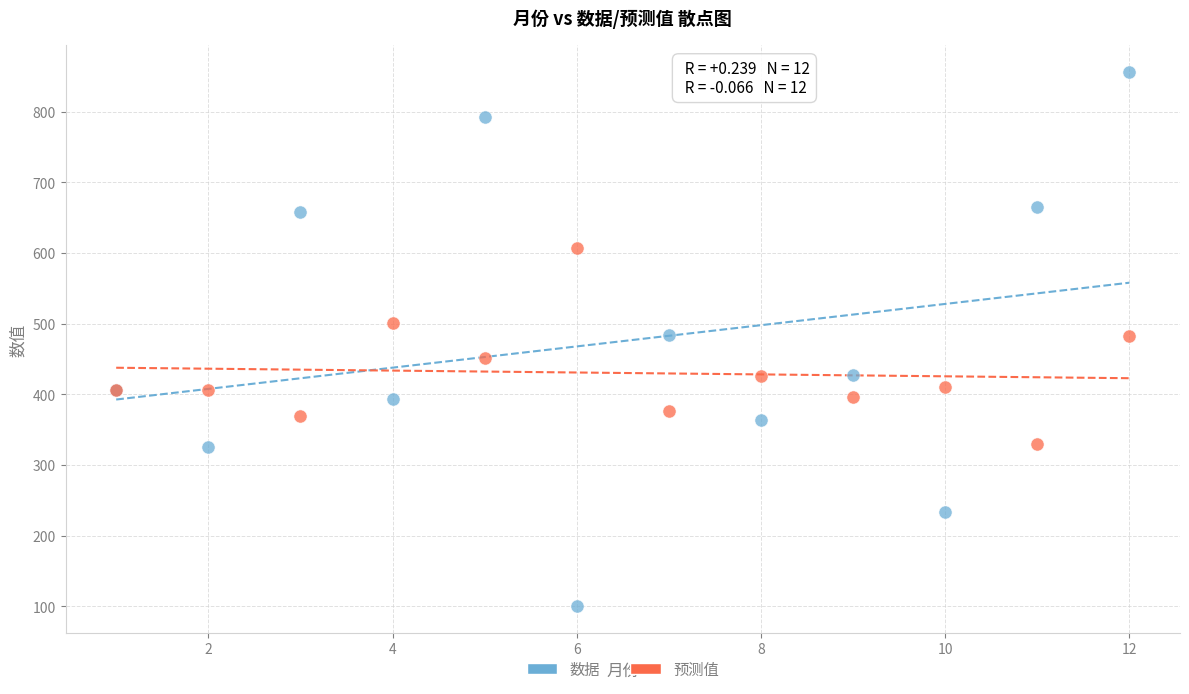

What is the X range (max minus min) for the scatter plot?

11.0